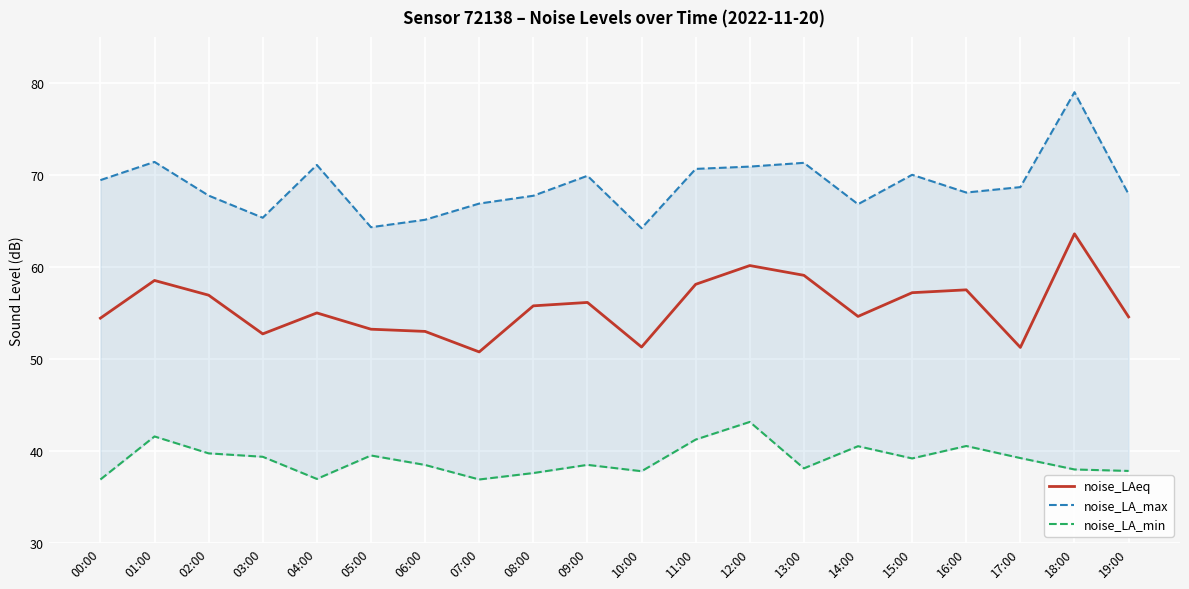

What are all the series names shown in the legend?

noise_LAeq, noise_LA_max, noise_LA_min